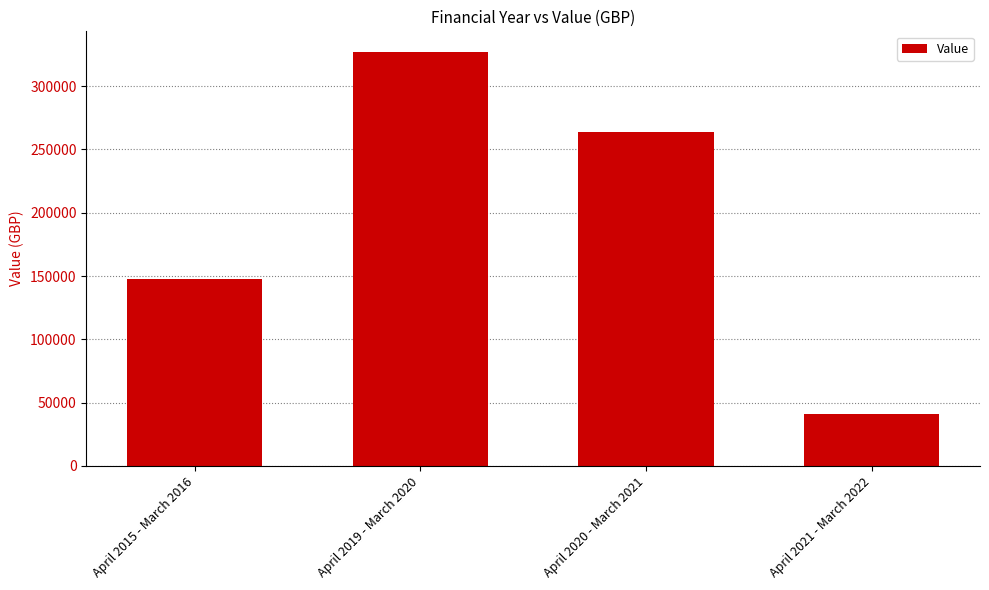

Reading right to left, list all the values displayed in this chart.

April 2021 - March 2022=41128.6	April 2020 - March 2021=264003.7	April 2019 - March 2020=326875.0	April 2015 - March 2016=147442.5